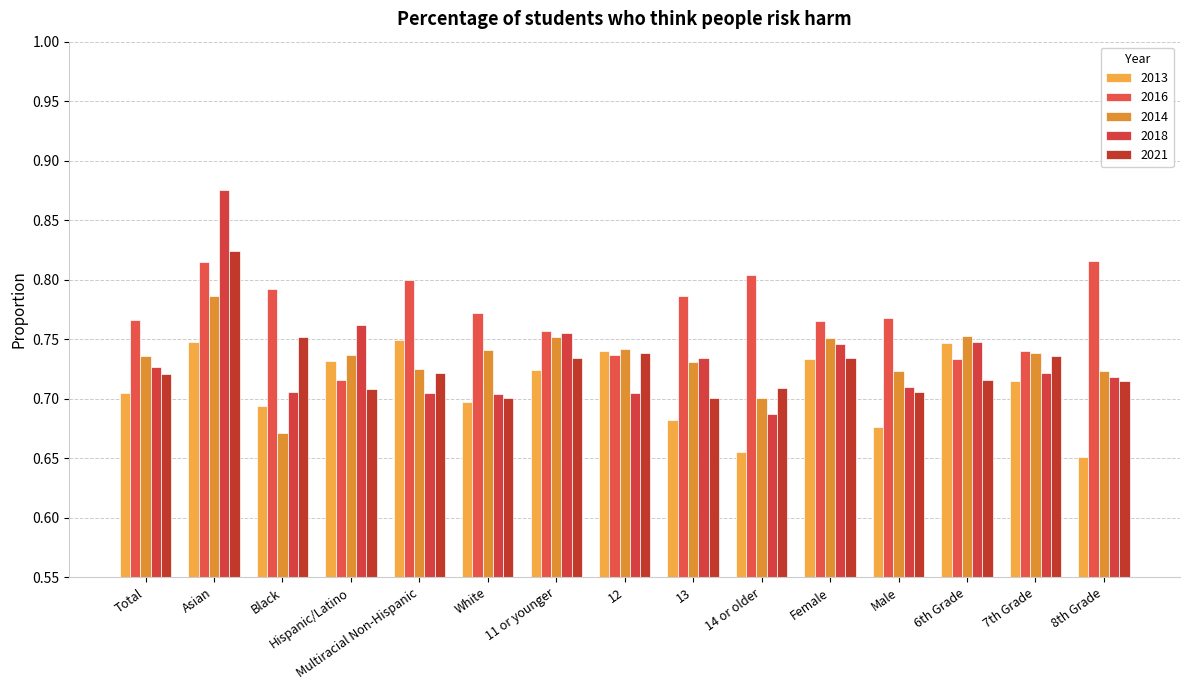

How many 2021 values are between 0 and 1?

15